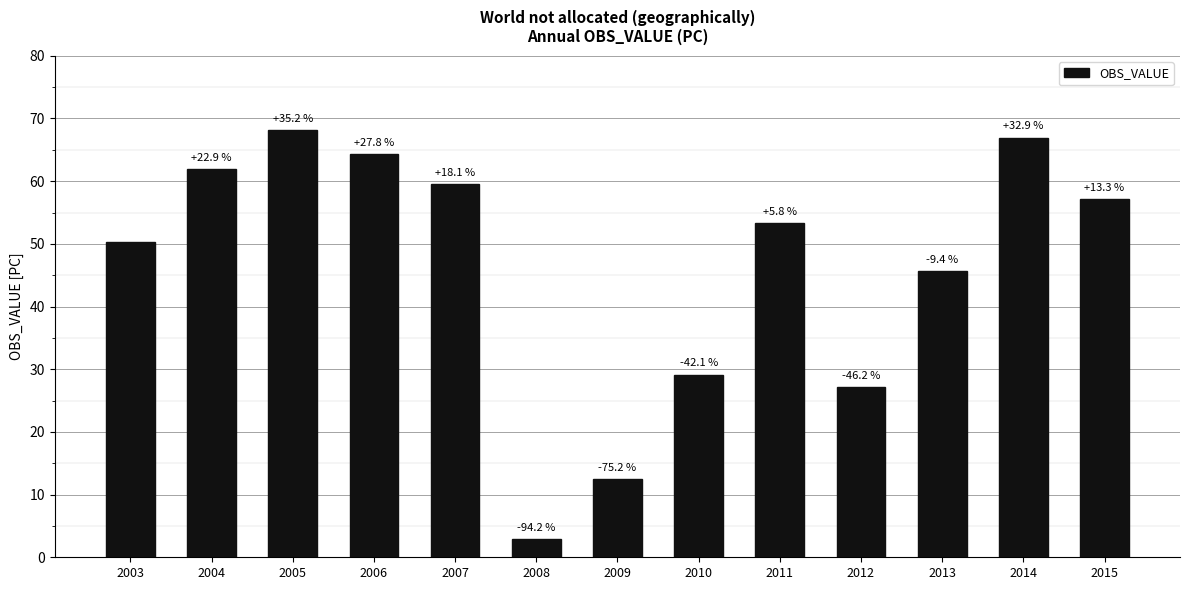

How many bars are there in total?

13